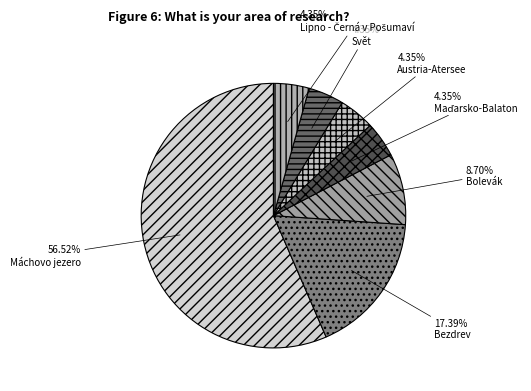

How many segments does this pie chart have?

7